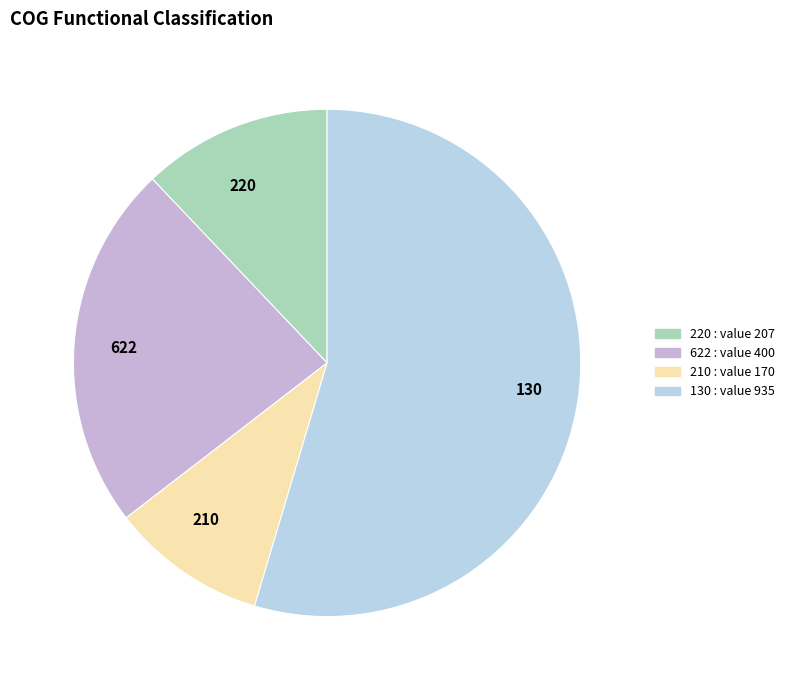

Which has a higher value, 220 or 210?

220